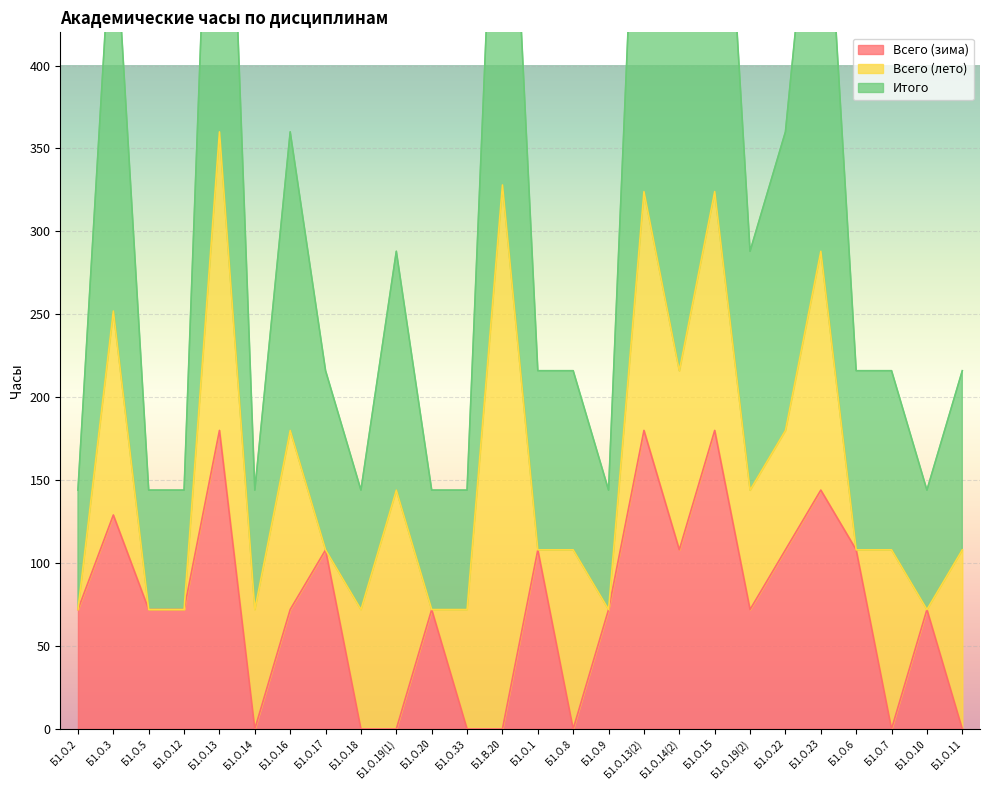

What is the difference between the Итого values at Б1.О.17 and Б1.О.19(1)?

36